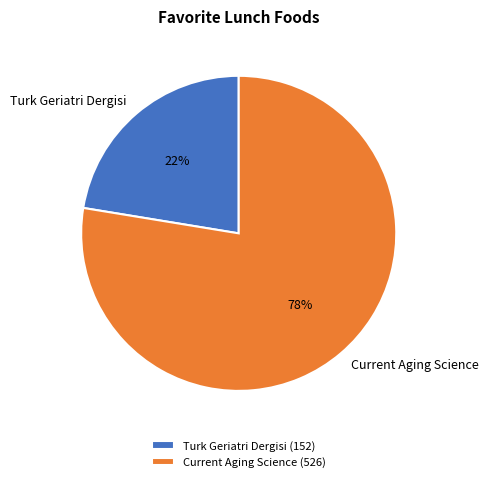

Do Turk Geriatri Dergisi and Current Aging Science together represent more than half of the pie?

Yes